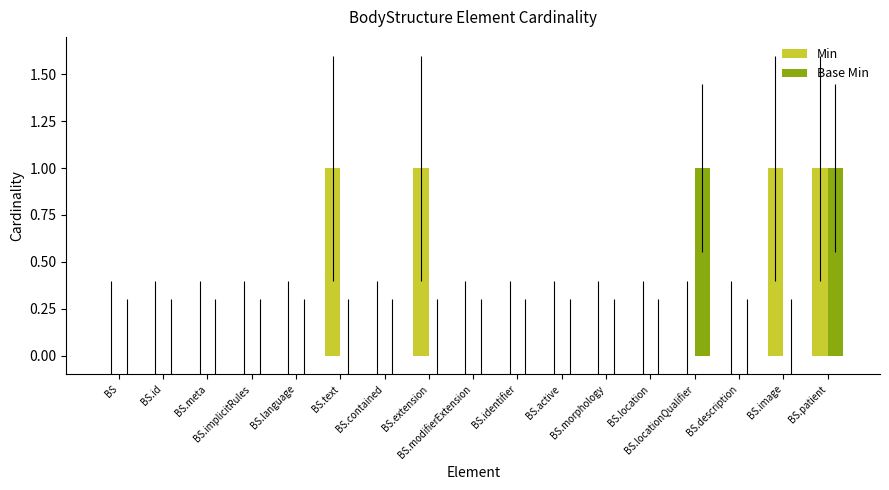

Reading left to right, list all the values displayed in this chart.

Min: 0	0	0	0	0	1	0	1	0	0	0	0	0	0	0	1	1
Base Min: 0	0	0	0	0	0	0	0	0	0	0	0	0	1	0	0	1